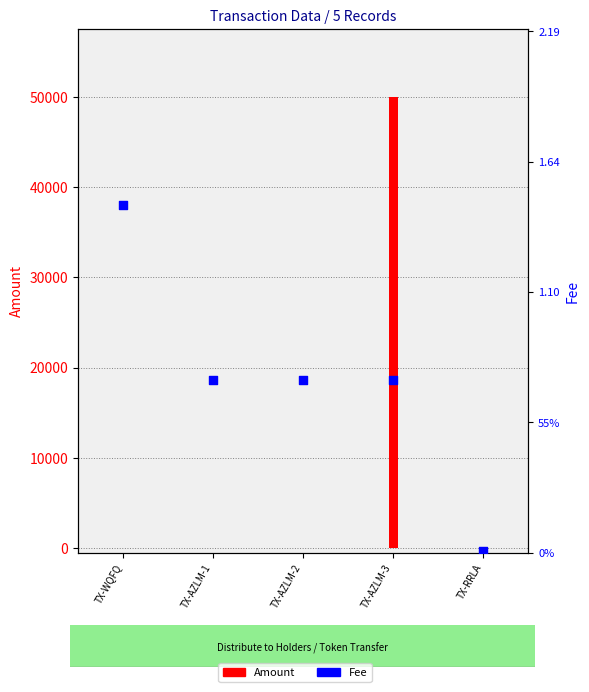

What is the ratio of the value at TX-AZLM-2 to the value at TX-WQFQ?

0.5